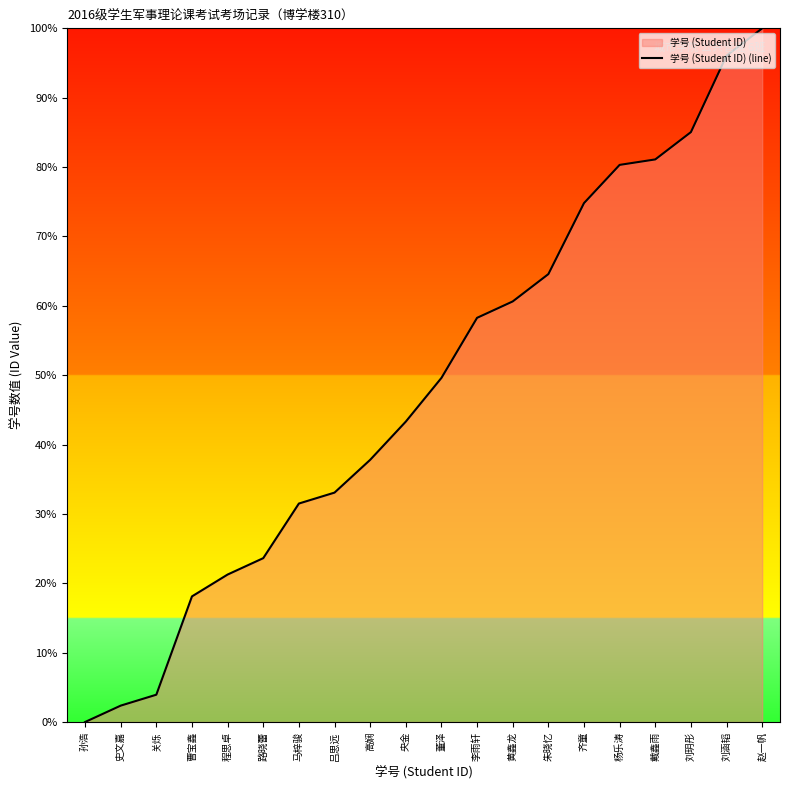

Which label corresponds to the largest value in the chart?

赵一帆